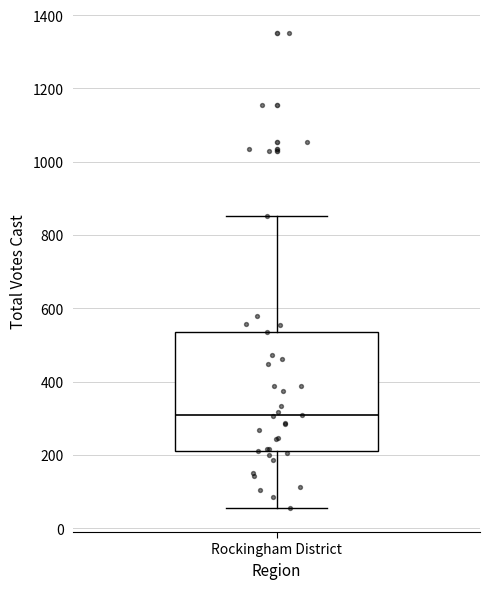

Where is the upper edge of the box for Rockingham District on the y-axis? The values are not printed on the chart, so give them approximately, as read against the axis.

540